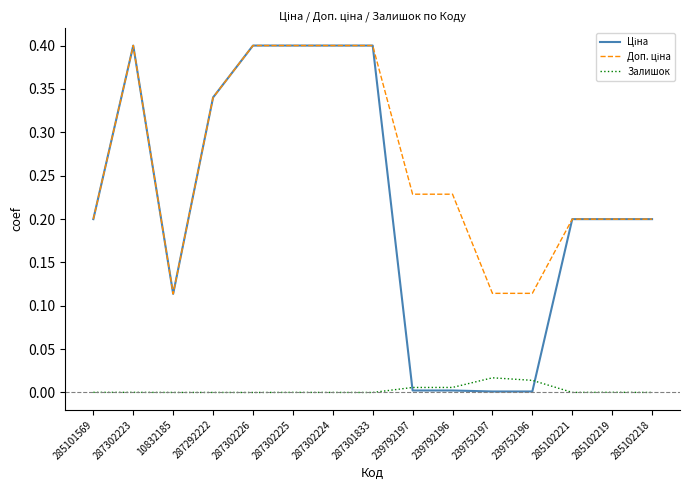

True or false: Залишок has a value of 0.0 at 287302223.

True